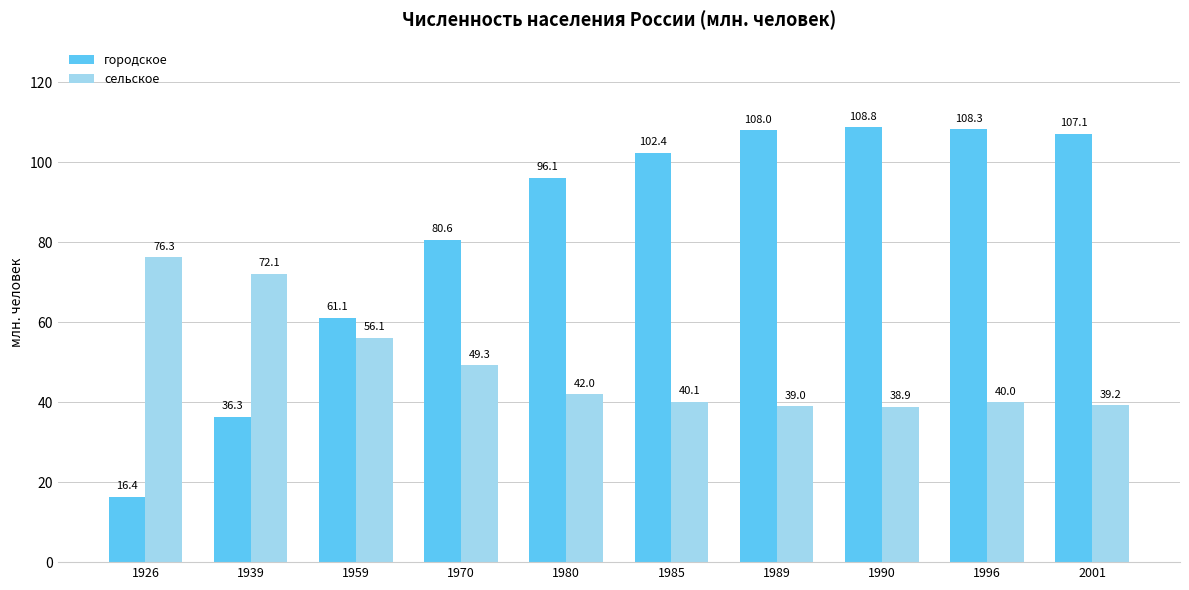

What are all the series names shown in the legend?

городское, сельское